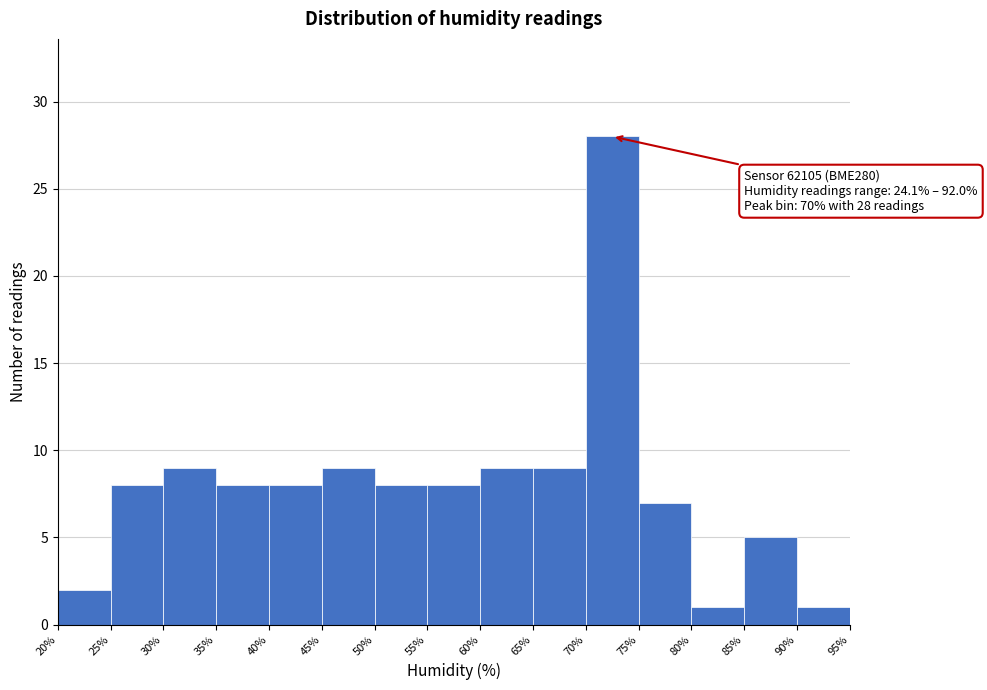

Over which range of the x-axis is the bar tallest?

70% to 75%